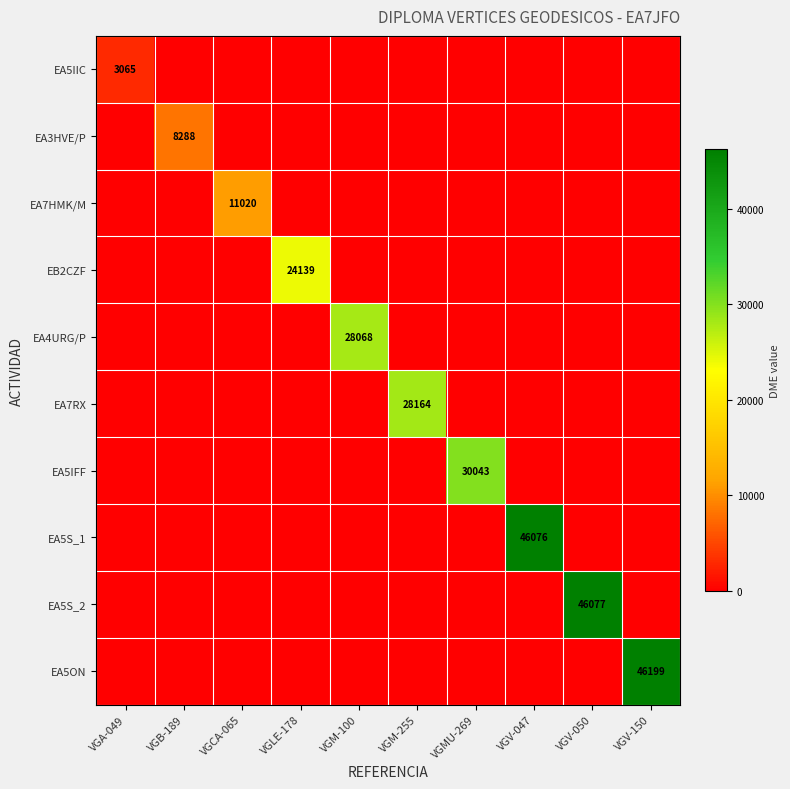

How many data points does each series have?

10